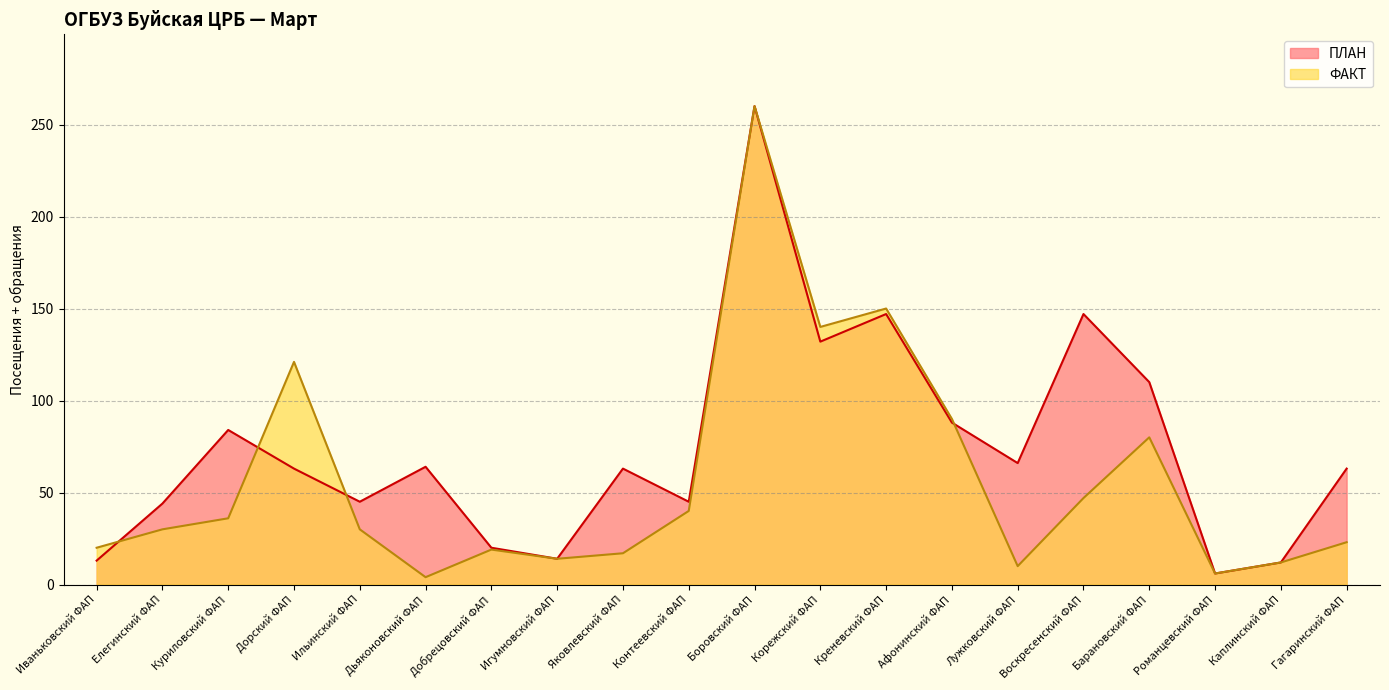

What is the label of the 15th point from the left?

Лужковский ФАП